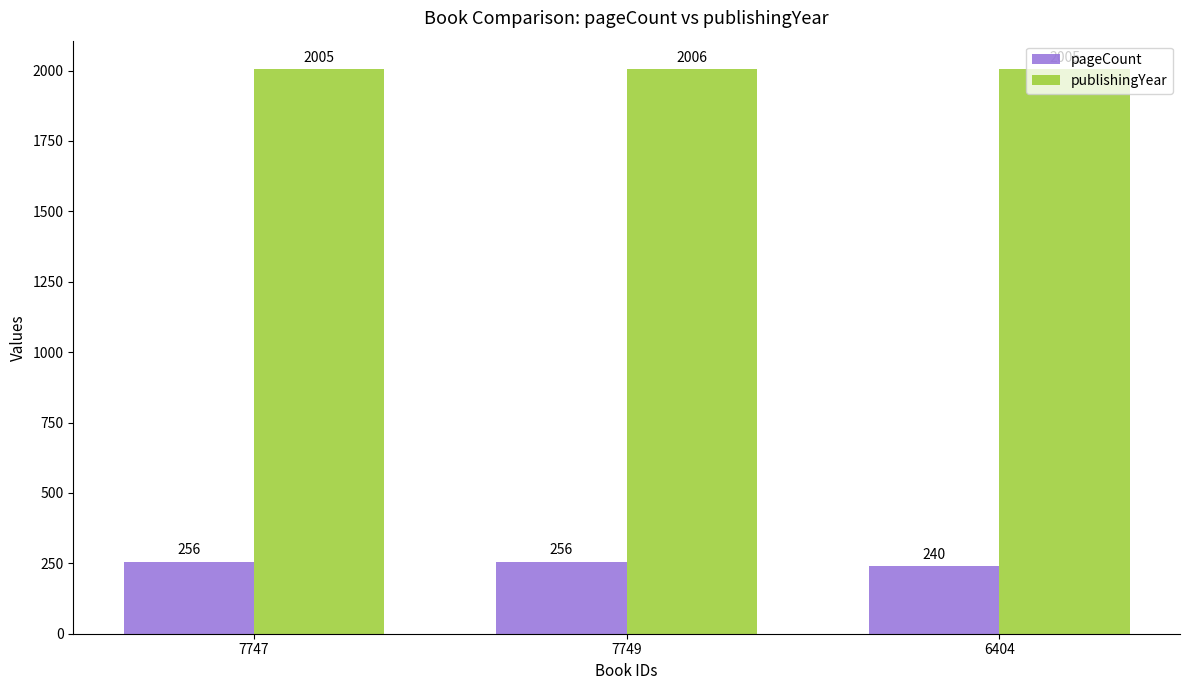

Which series has the largest total across all categories?

publishingYear